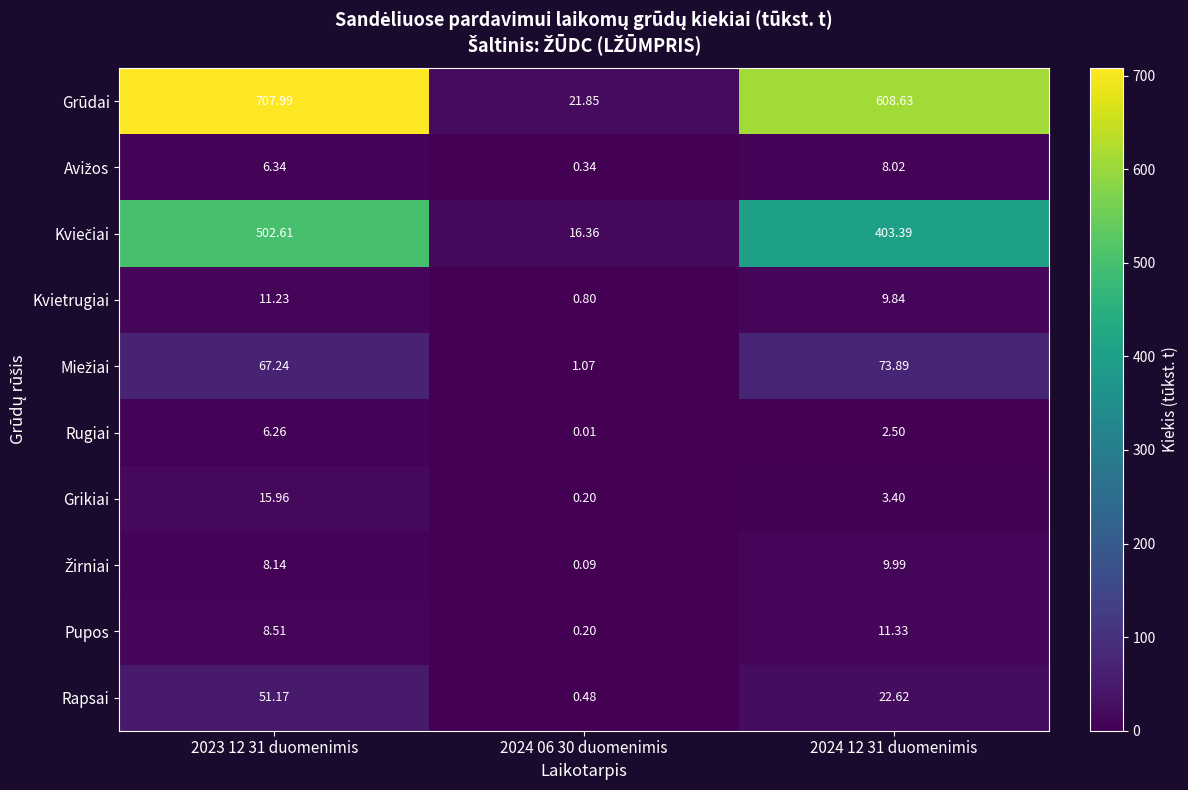

Which series has the largest range (max minus min)?

Grūdai